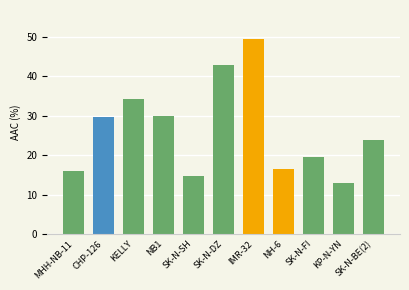

Approximately how many times larger is the value at SK-N-SH compared to SK-N-FI?

0.8